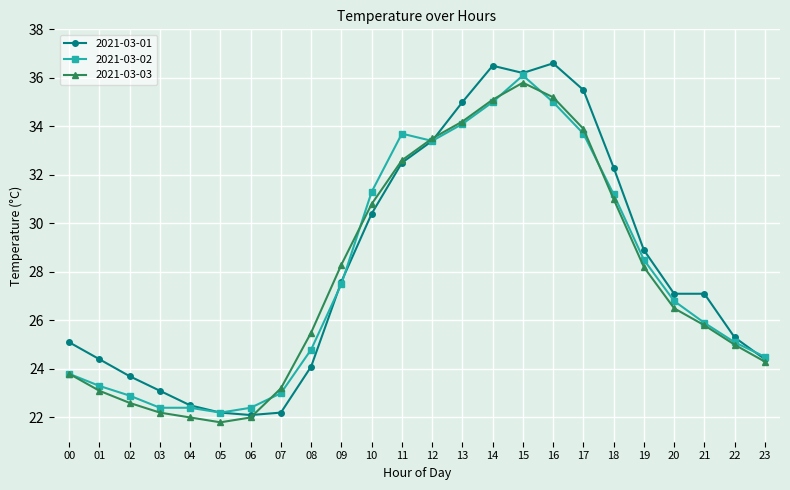

Reading left to right, transcribe all the data shown in this chart.

2021-03-01: 00=25.1	01=24.4	02=23.7	03=23.1	04=22.5	05=22.2	06=22.1	07=22.2	08=24.1	09=27.6	10=30.4	11=32.5	12=33.4	13=35.0	14=36.5	15=36.2	16=36.6	17=35.5	18=32.3	19=28.9	20=27.1	21=27.1	22=25.3	23=24.4
2021-03-02: 00=23.8	01=23.3	02=22.9	03=22.4	04=22.4	05=22.2	06=22.4	07=23.0	08=24.8	09=27.5	10=31.3	11=33.7	12=33.4	13=34.1	14=35.0	15=36.1	16=35.0	17=33.7	18=31.2	19=28.5	20=26.8	21=25.9	22=25.1	23=24.5
2021-03-03: 00=23.8	01=23.1	02=22.6	03=22.2	04=22.0	05=21.8	06=22.0	07=23.2	08=25.5	09=28.3	10=30.8	11=32.6	12=33.5	13=34.2	14=35.1	15=35.8	16=35.2	17=33.9	18=31.0	19=28.2	20=26.5	21=25.8	22=25.0	23=24.3